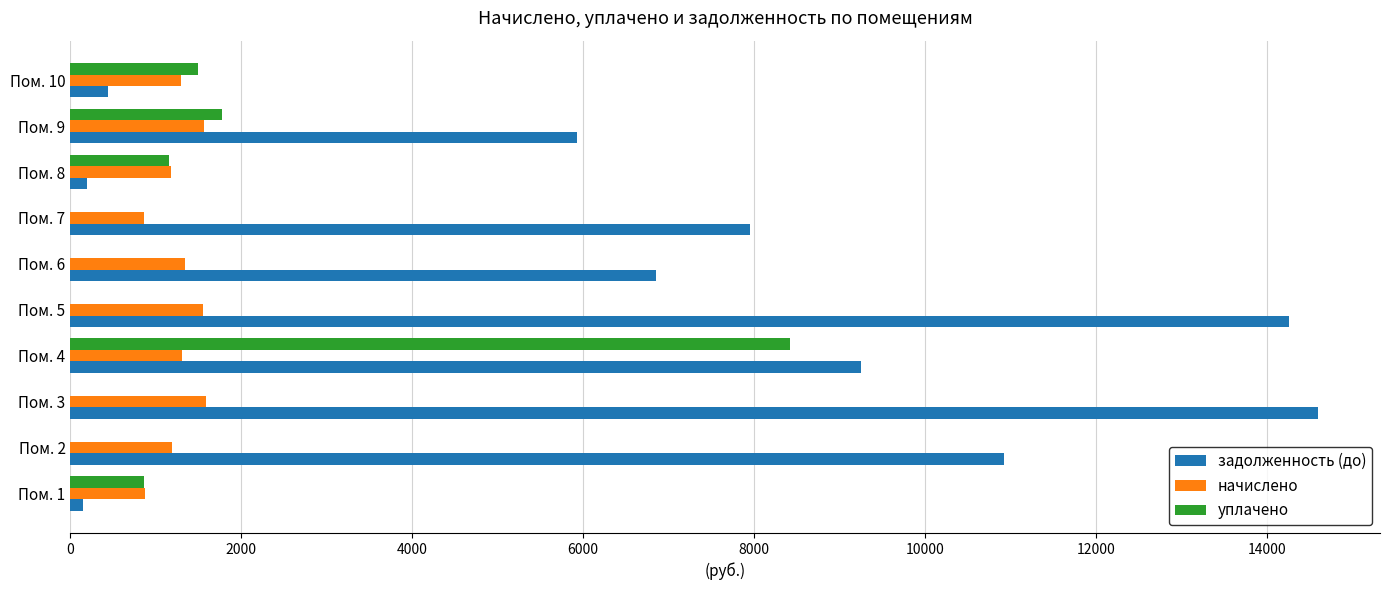

At which category does the chart reach its peak across all series?

Пом. 3